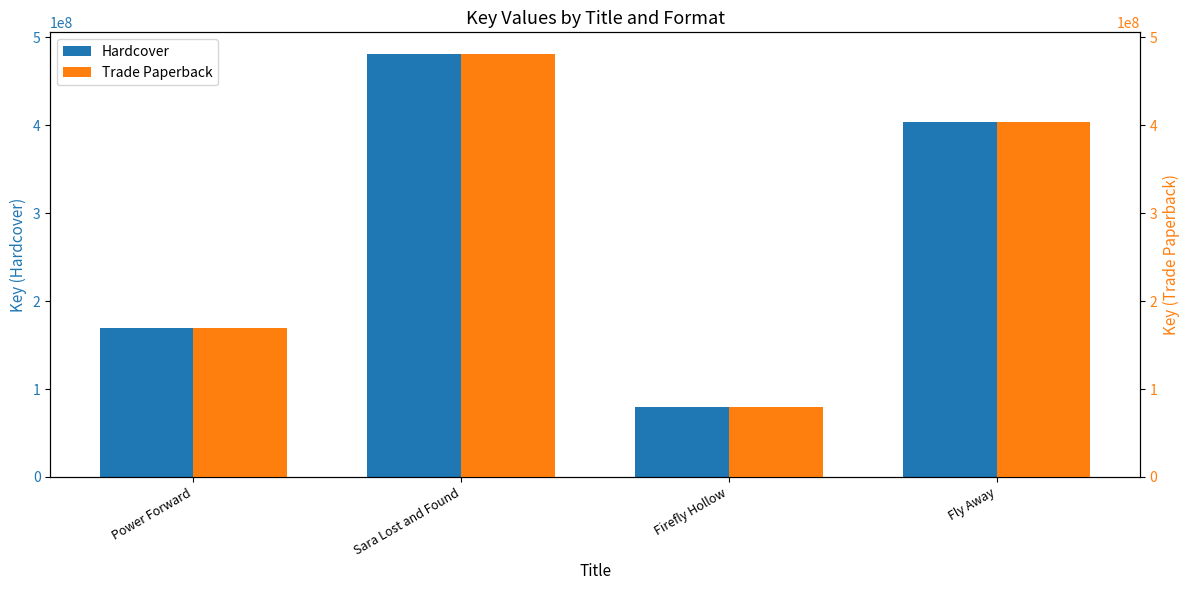

What position from the right is Sara Lost and Found?

3